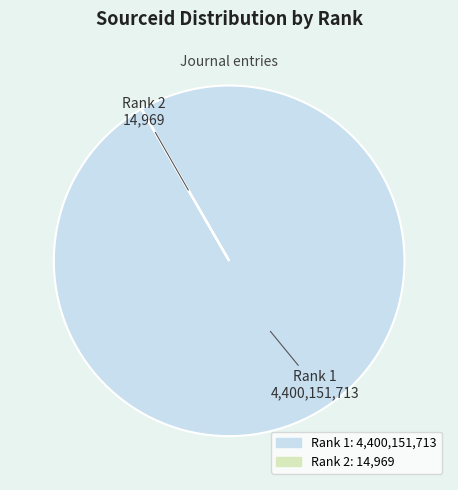

Is there a majority slice in this chart?

Yes